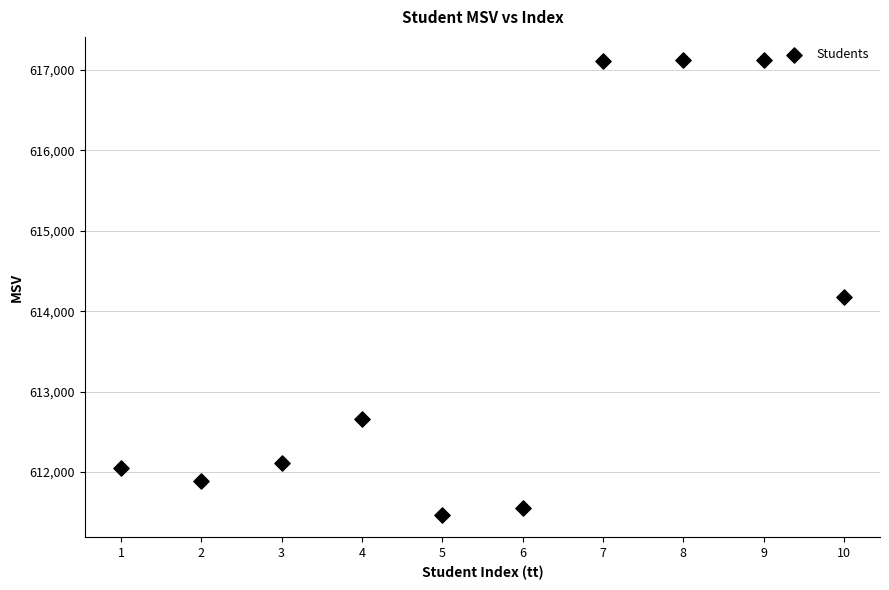

What is the range of X values (max minus min)?

9